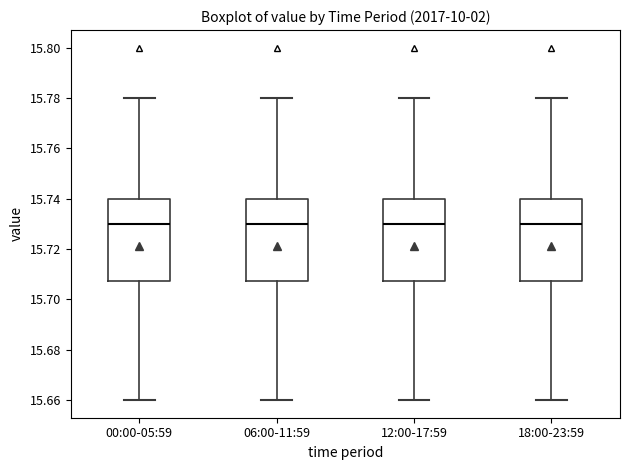

Reading left to right, transcribe this box plot: for each box, give where its median line is, the range the box spans, and where its two whiskers end, as read against the y-axis. The values are not printed on the chart, so give them approximately, as read against the axis.

00:00-05:59: median 15.730, box 15.708 to 15.740, whiskers 15.660 to 15.780
06:00-11:59: median 15.730, box 15.708 to 15.740, whiskers 15.660 to 15.780
12:00-17:59: median 15.730, box 15.708 to 15.740, whiskers 15.660 to 15.780
18:00-23:59: median 15.730, box 15.708 to 15.740, whiskers 15.660 to 15.780